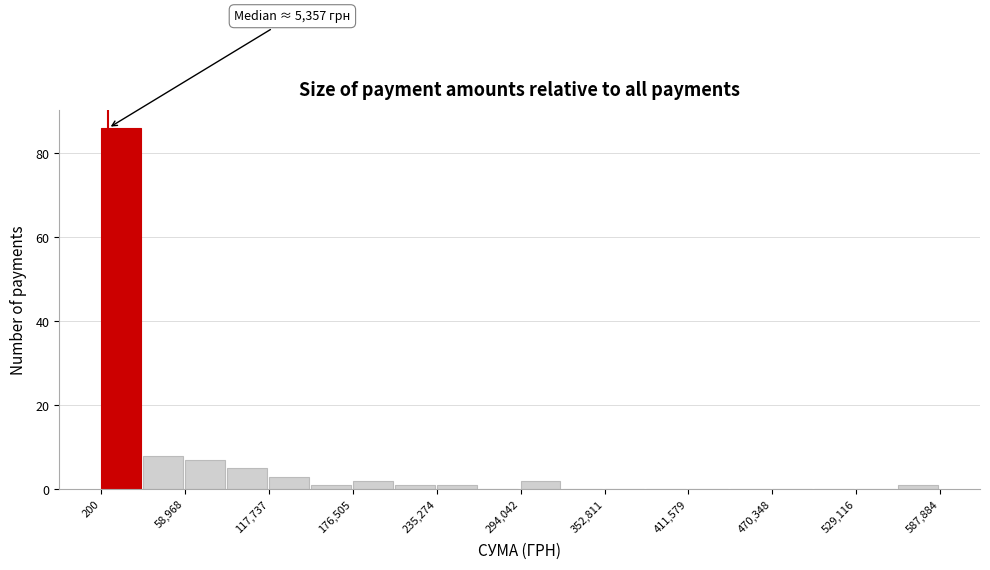

Read against the x-axis, roughly where is the centre of the tallest bar?

10000